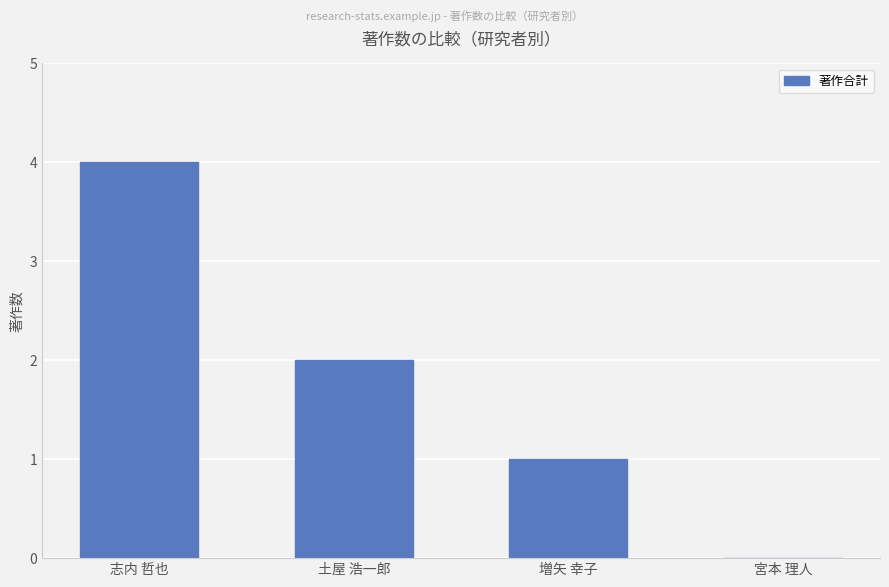

What is the sum of all values?

7